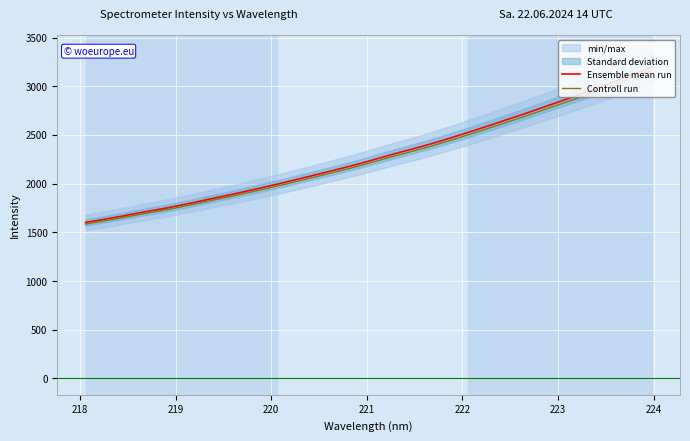

True or false: Ensemble mean run and Controll run intersect in this chart.

False